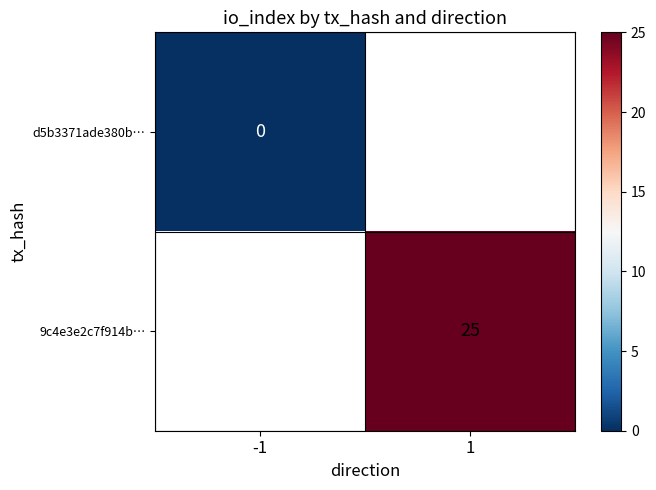

Which series has the widest spread of values?

d5b3371ade380b…